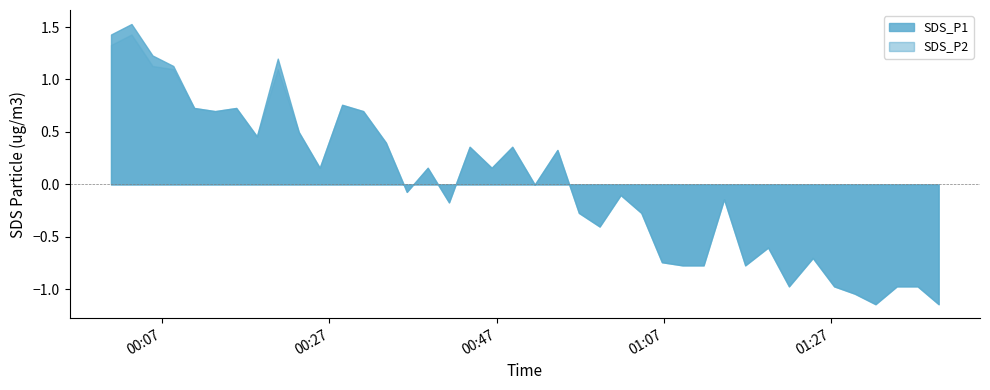

Which series has the largest range (max minus min)?

SDS_P1